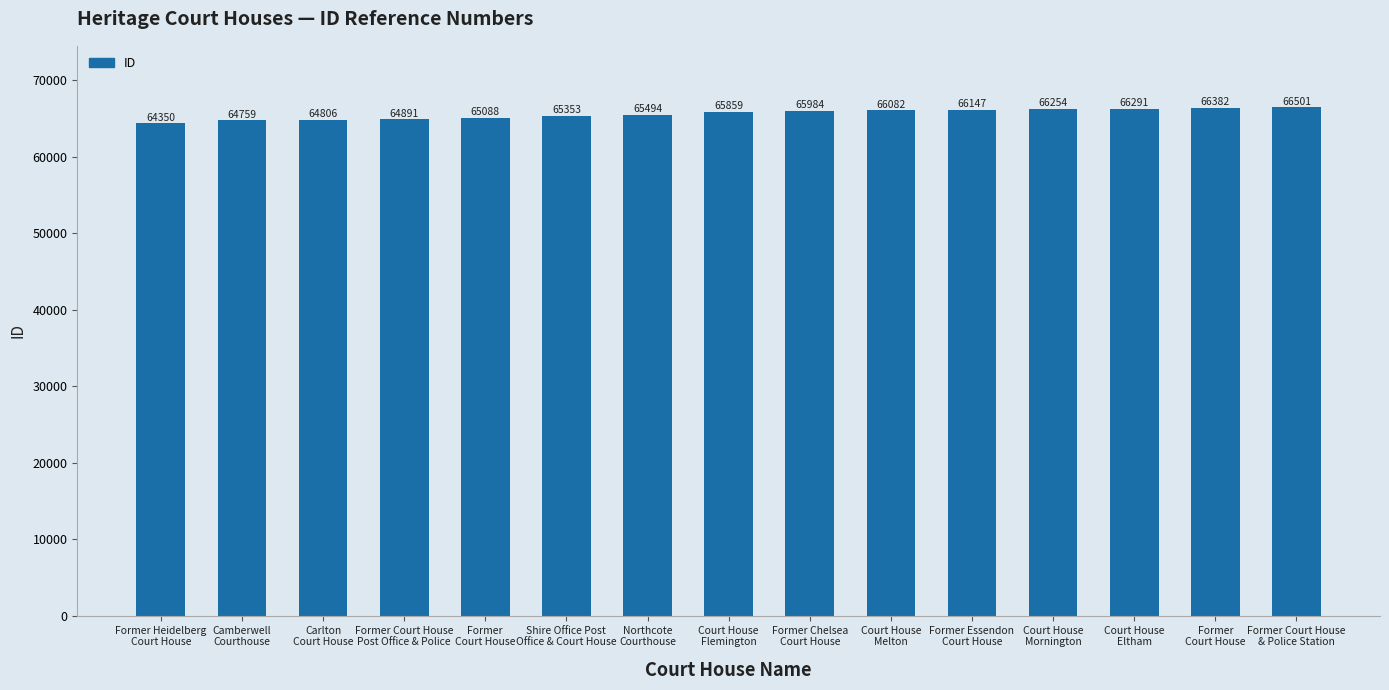

Approximately how many times larger is the value at Former Court House
Post Office & Police compared to Former Essendon
Court House?

1.0